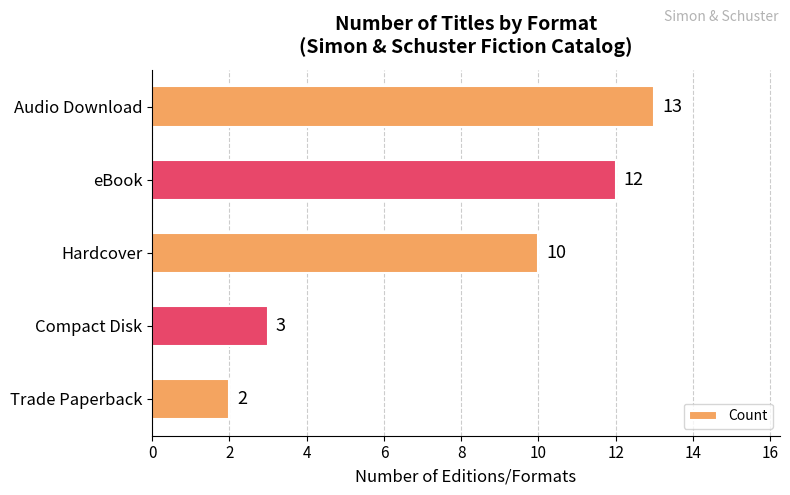

What is the difference between the maximum and minimum values?

11